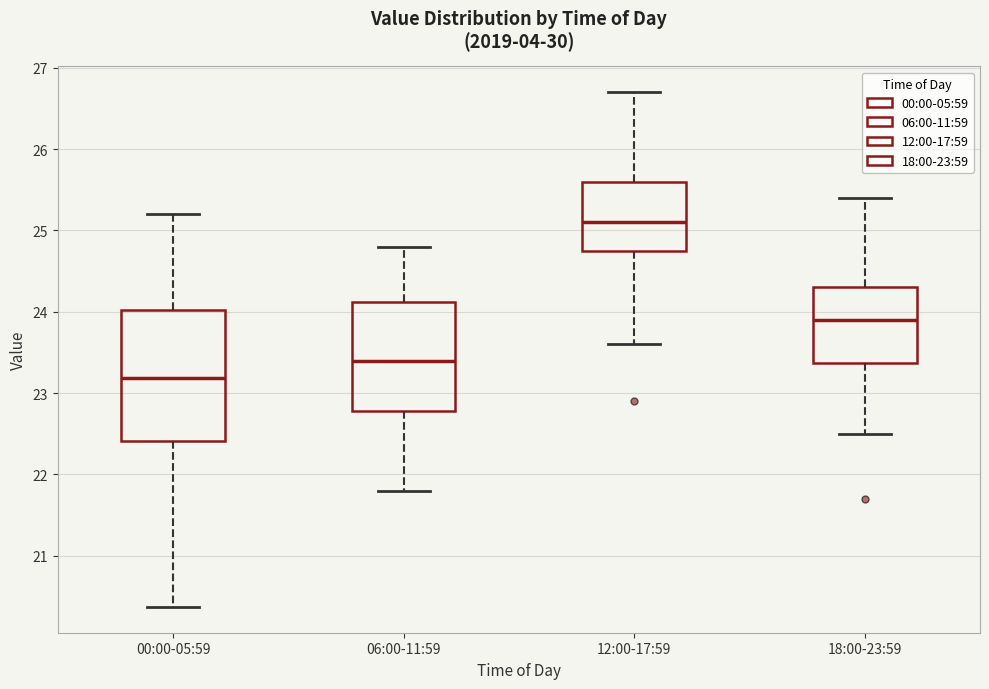

Reading left to right, read every box against the y-axis: the position of its median line, the range the box covers, and the ends of its whiskers. The values are not printed on the chart, so give them approximately, as read against the axis.

00:00-05:59: median 23.2, box 22.4 to 24.0, whiskers 20.4 to 25.2
06:00-11:59: median 23.4, box 22.8 to 24.1, whiskers 21.8 to 24.8
12:00-17:59: median 25.1, box 24.8 to 25.6, whiskers 23.6 to 26.7
18:00-23:59: median 23.9, box 23.4 to 24.3, whiskers 22.5 to 25.4